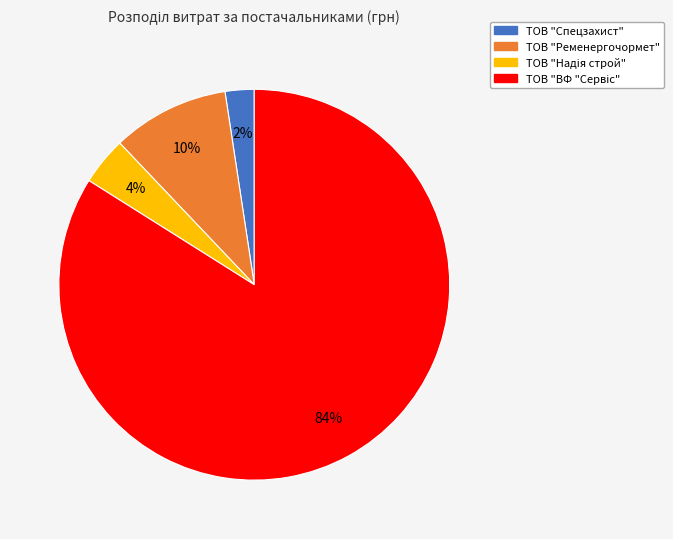

Is it true that ТОВ "Ременергочормет" is 10% of the pie?

True